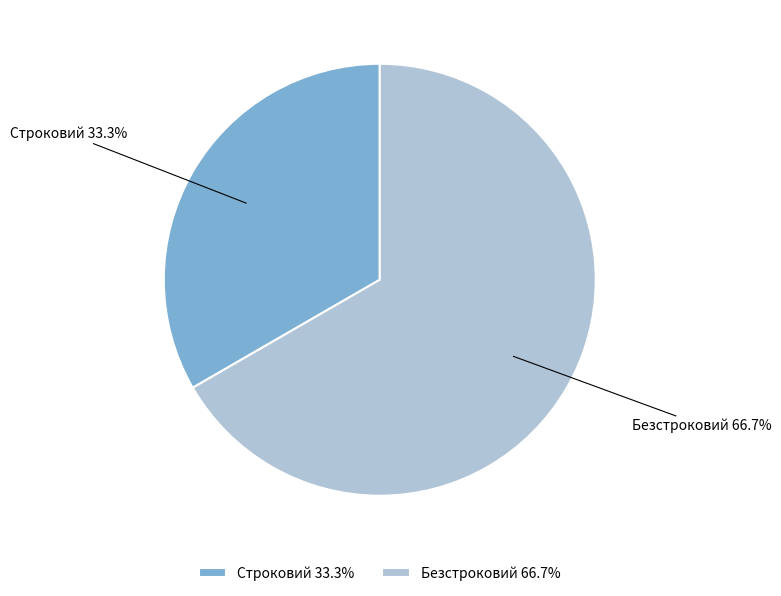

To the nearest percent, what is the combined percentage of Строковий and Безстроковий?

100%